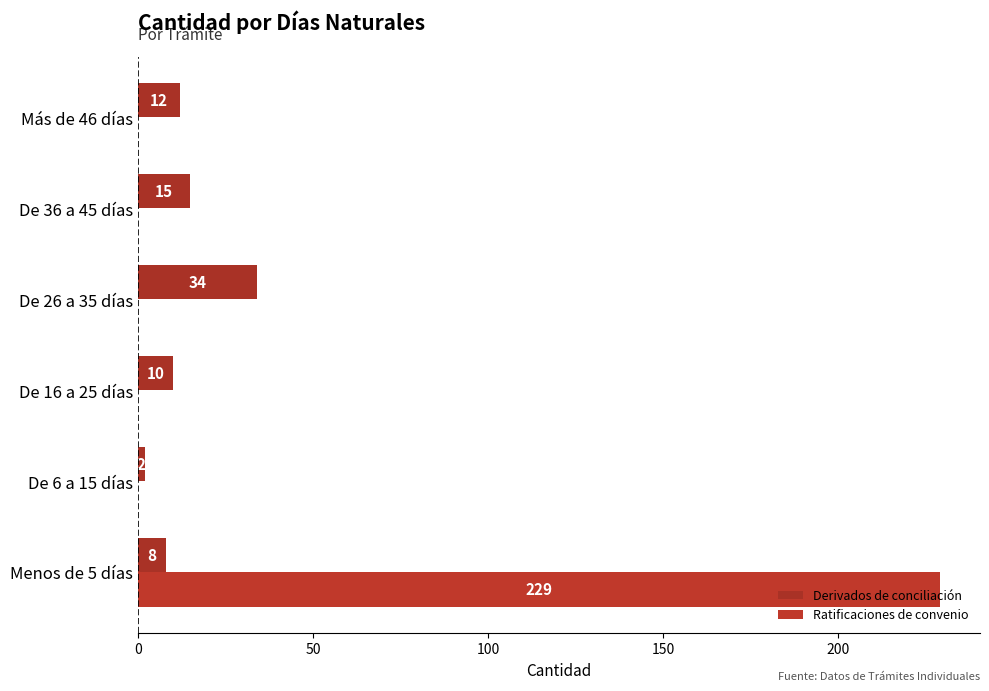

Where is Derivados de conciliación nearest to the value 18?

De 36 a 45 días